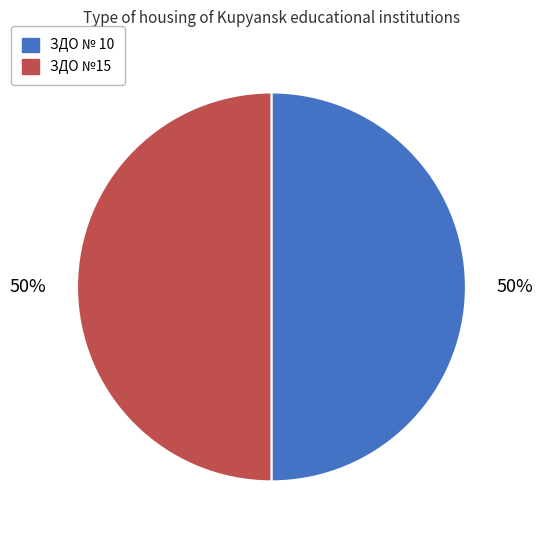

To the nearest percent, what is the combined percentage of ЗДО № 10 and ЗДО №15?

100%